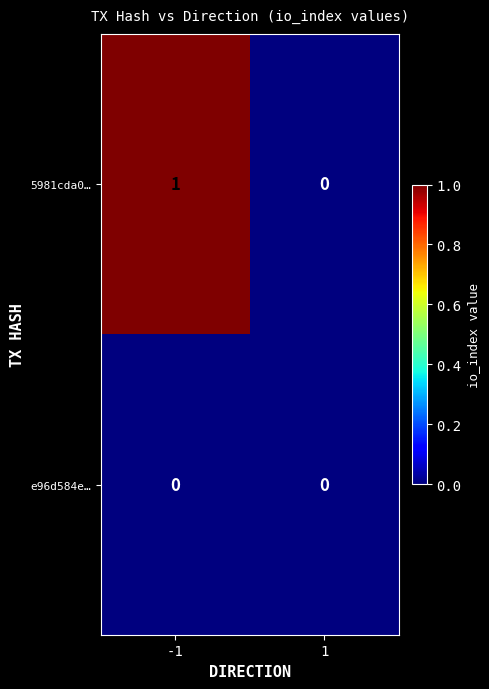

The value of e96d584e… at -1 is 0. True or false?

True